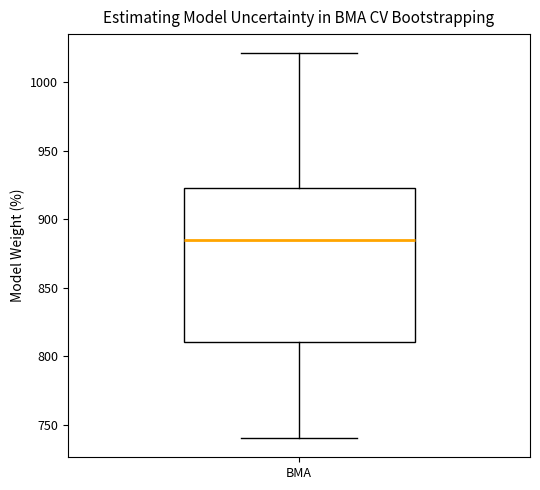

Read this box plot against the y-axis: the position of the median line, the range covered by the box, and the ends of both whiskers. The values are not printed on the chart, so give them approximately, as read against the axis.

median 885, box 810 to 925, whiskers 740 to 1020